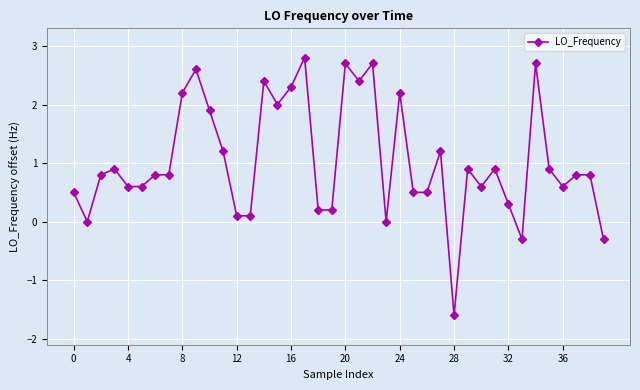

What is the minimum value shown in the chart?

-1.6